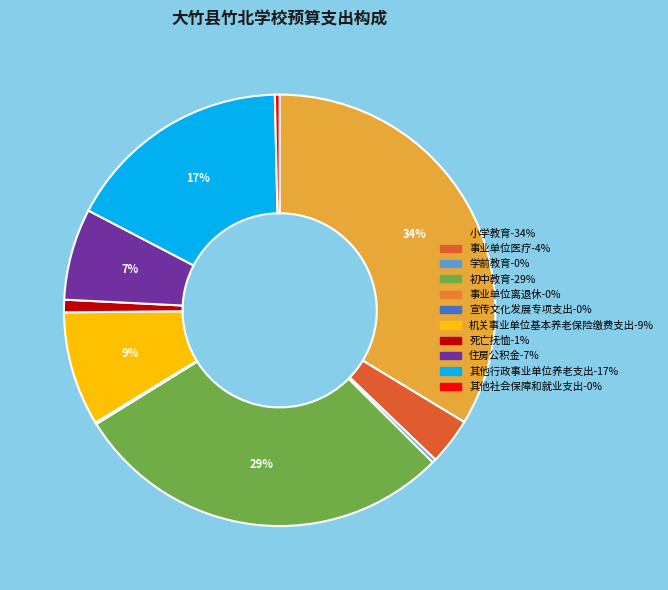

How many segments does this pie chart have?

11